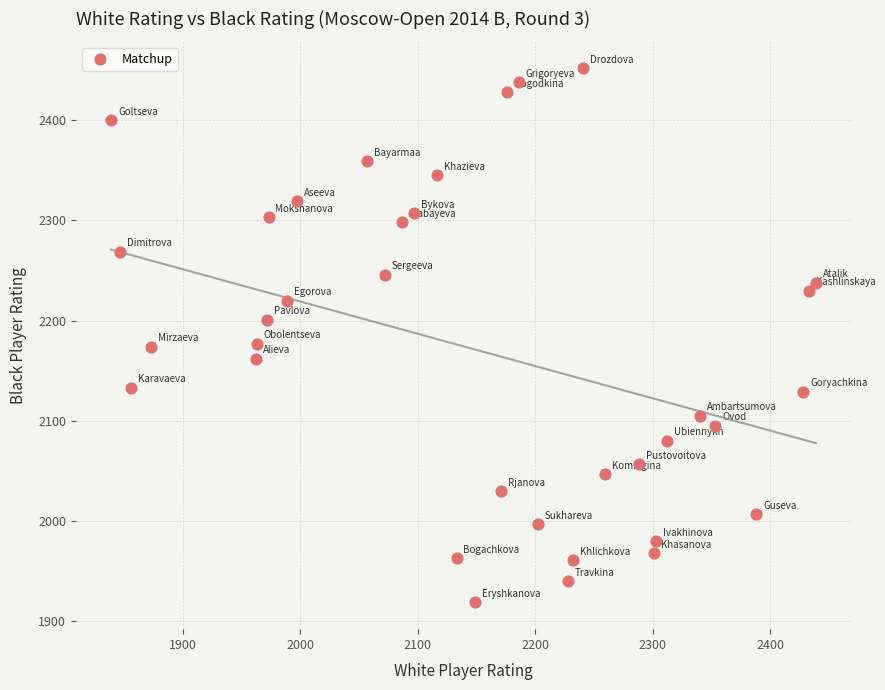

What is the range of Y values (max minus min)?

533